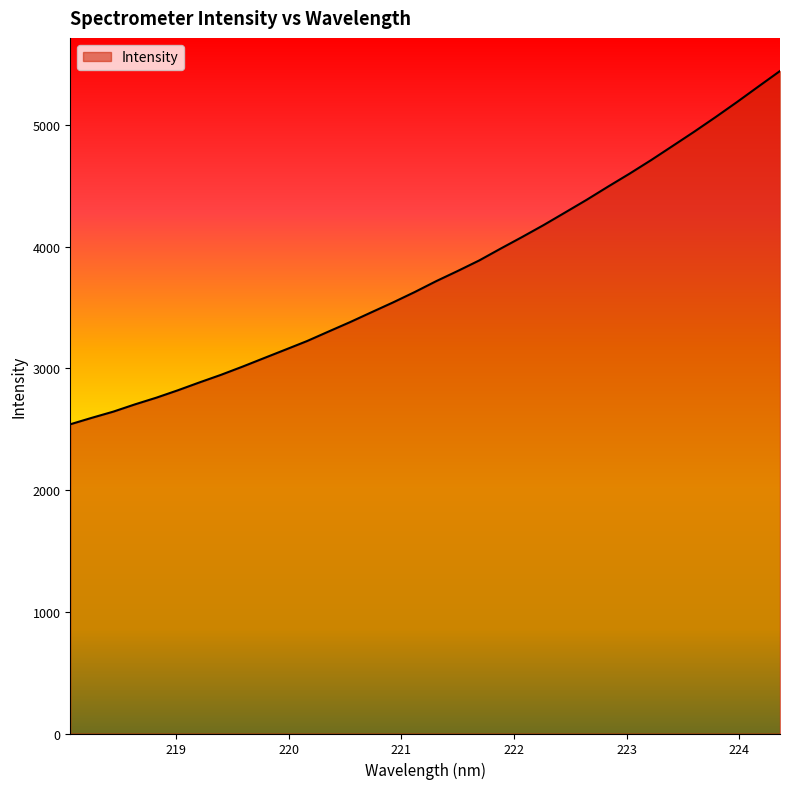

What is the difference between the maximum and minimum values?

2901.8